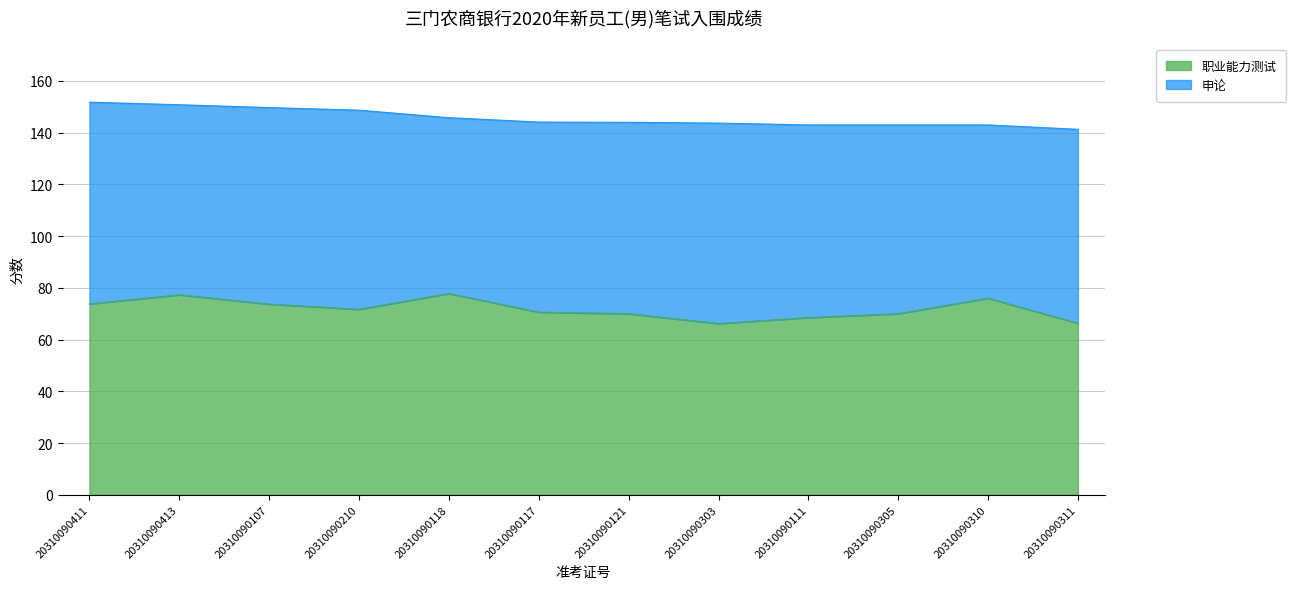

Which has a higher value, 20310090210 or 20310090305?

20310090210